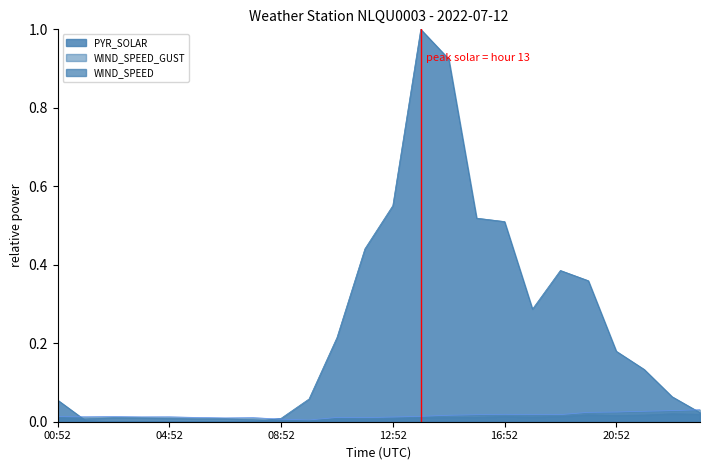

What is the difference between the maximum and minimum values in the PYR_SOLAR series?

1.0